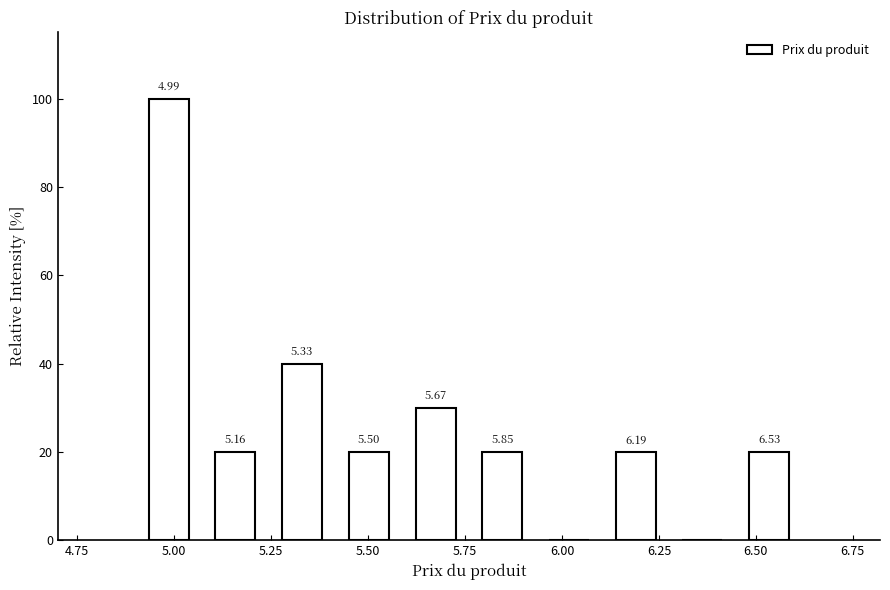

Read against the x-axis, roughly where is the centre of the tallest bar?

5.00